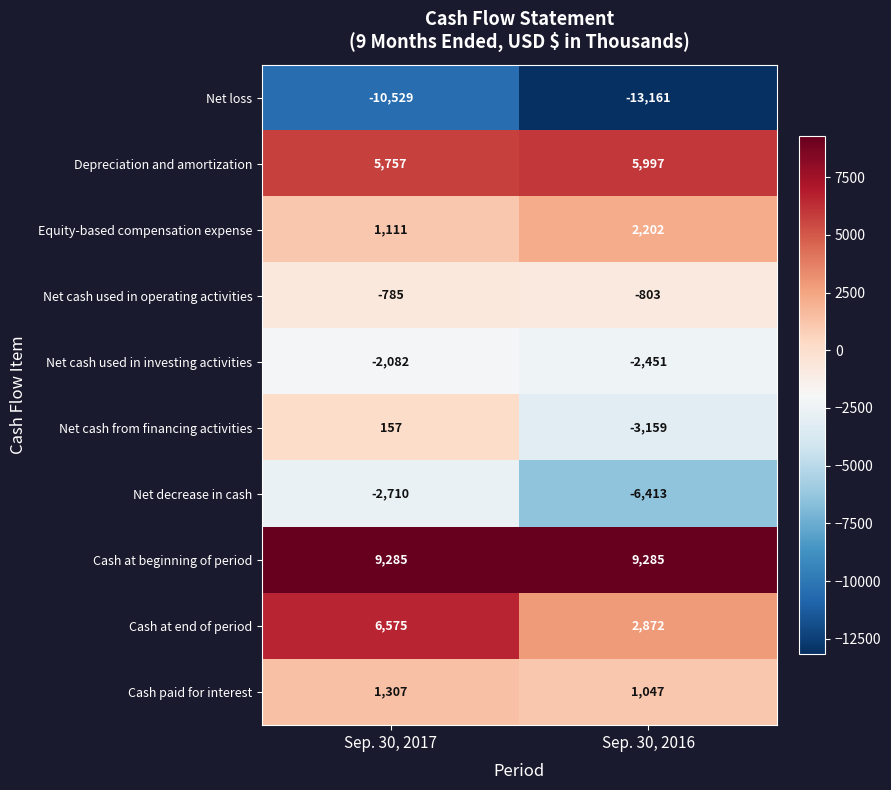

What is the total value across all series at Sep. 30, 2017?

8086